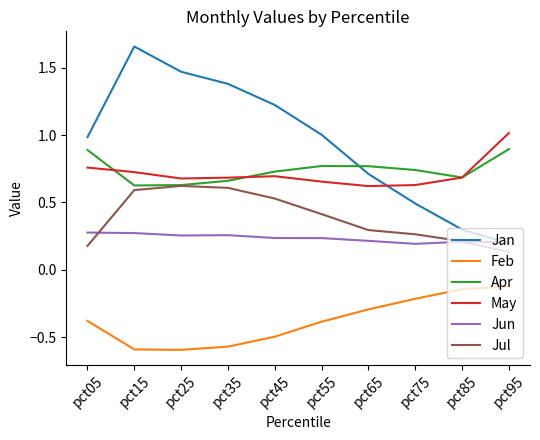

How many intersections are there between Jan and Apr?

1